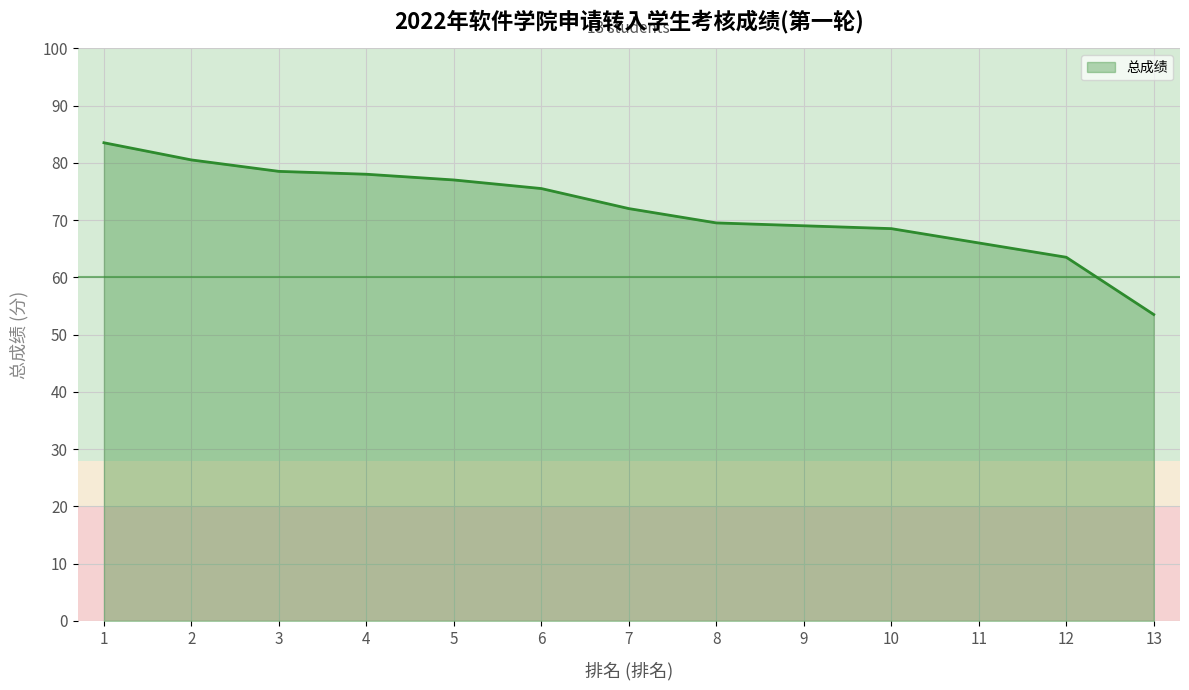

What is the ratio of the value at 5 to the value at 10?

1.1